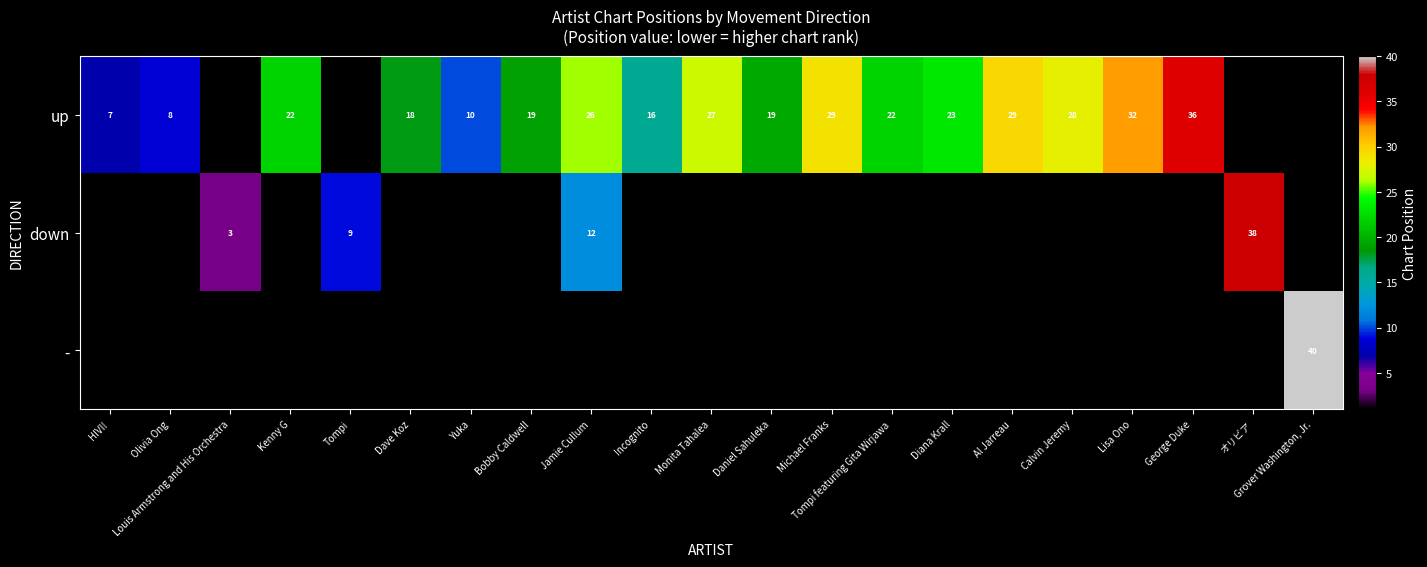

Is it true that up equals 5 at Olivia Ong?

False